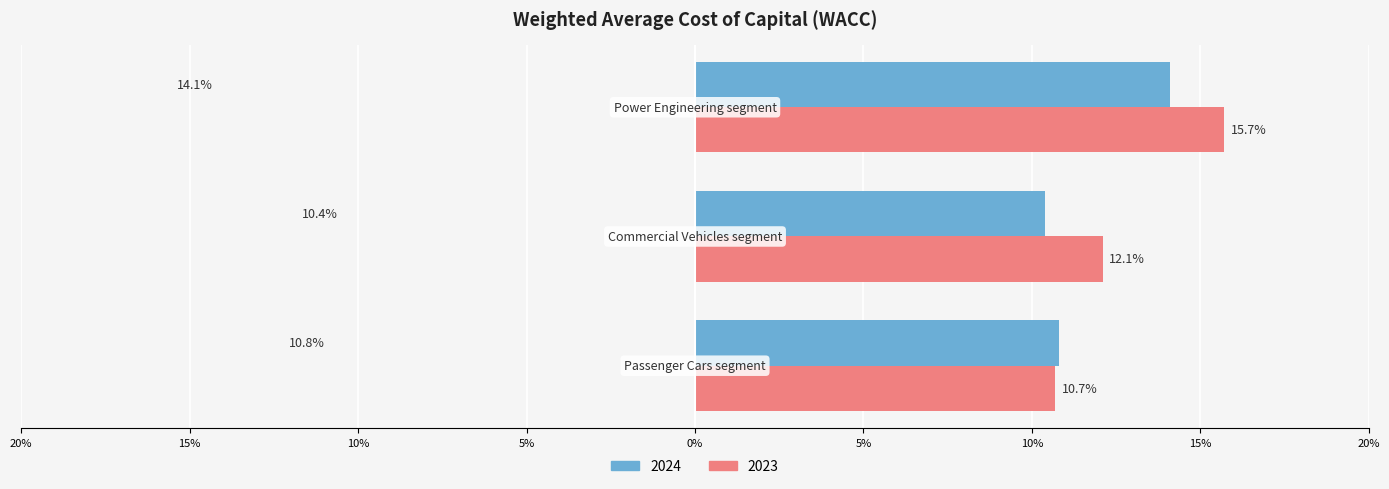

At how many categories does at least one series exceed 0?

3